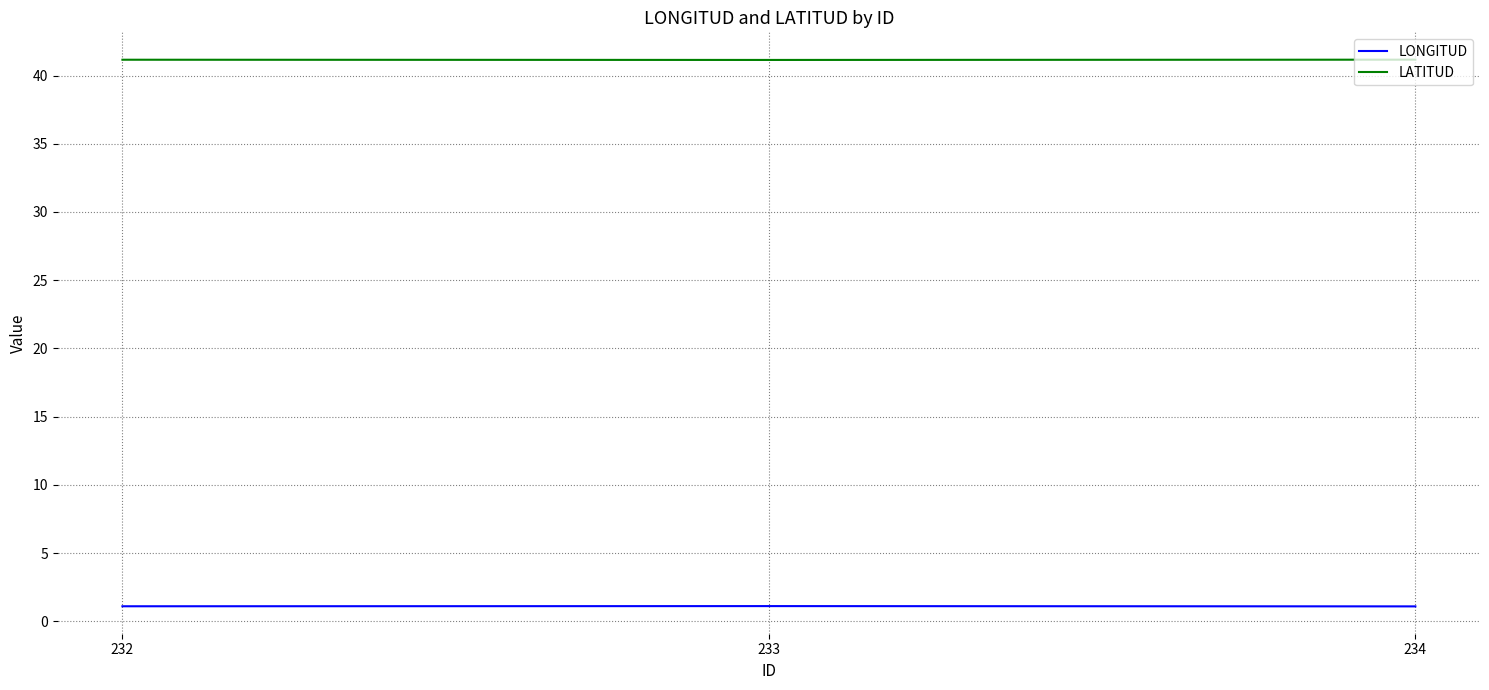

What is the smallest value displayed?

1.1